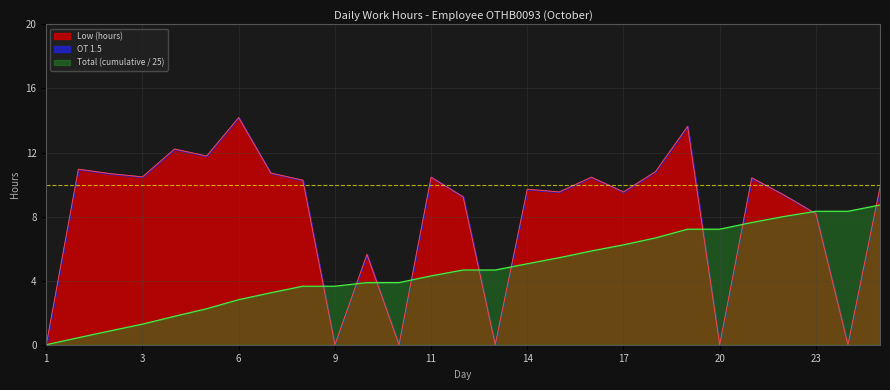

What is the maximum value shown in the chart?

14.2